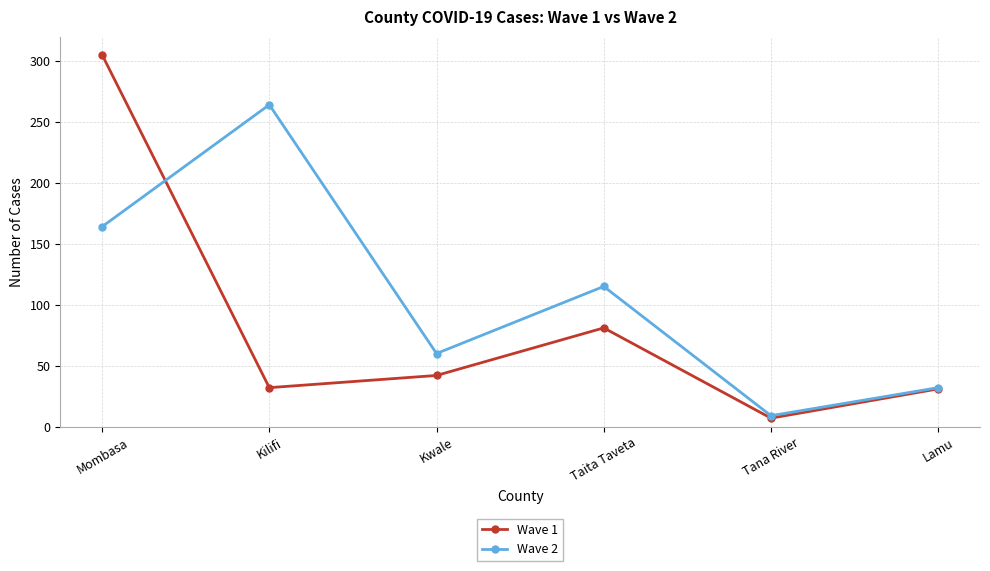

Rank the categories by Wave 2 value from highest to lowest.

Kilifi, Mombasa, Taita Taveta, Kwale, Lamu, Tana River